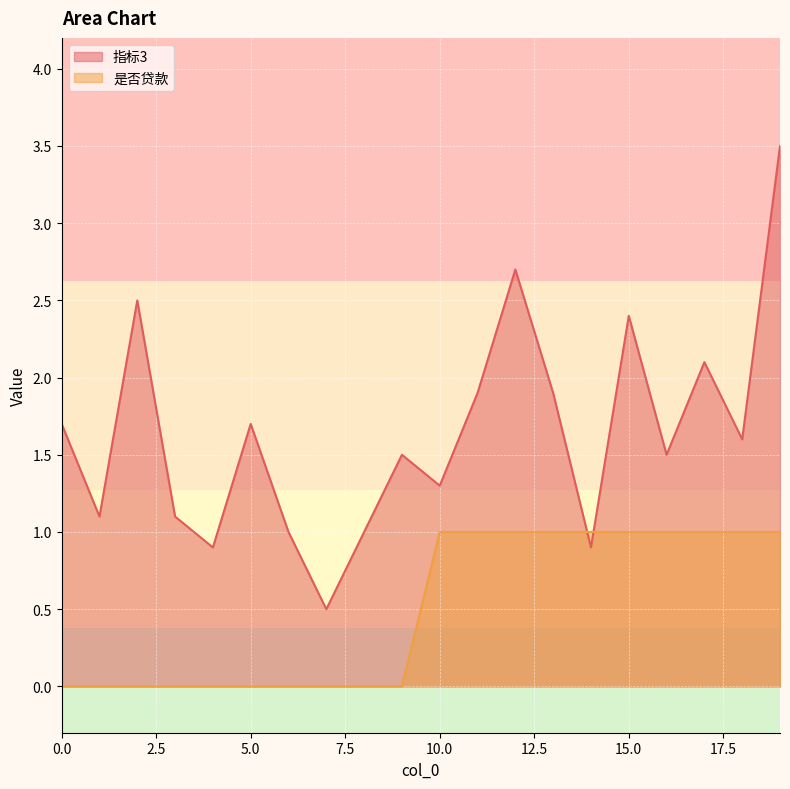

Which series has the largest total across all categories?

指标3